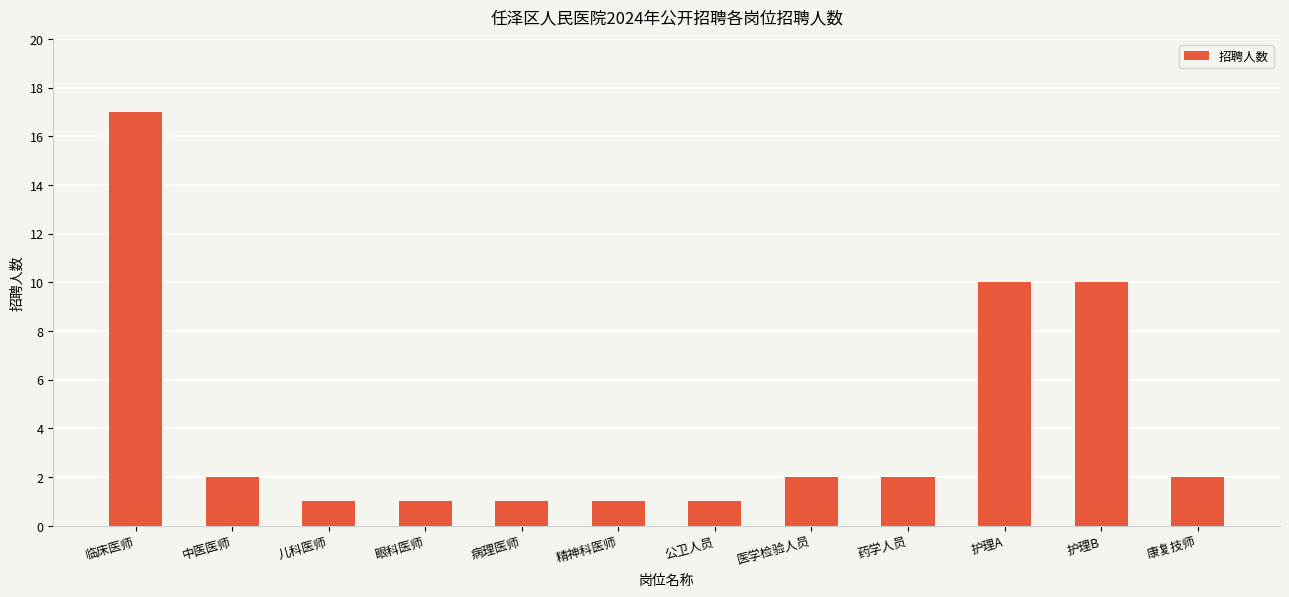

Reading left to right, what are all the values shown in this chart?

17	2	1	1	1	1	1	2	2	10	10	2